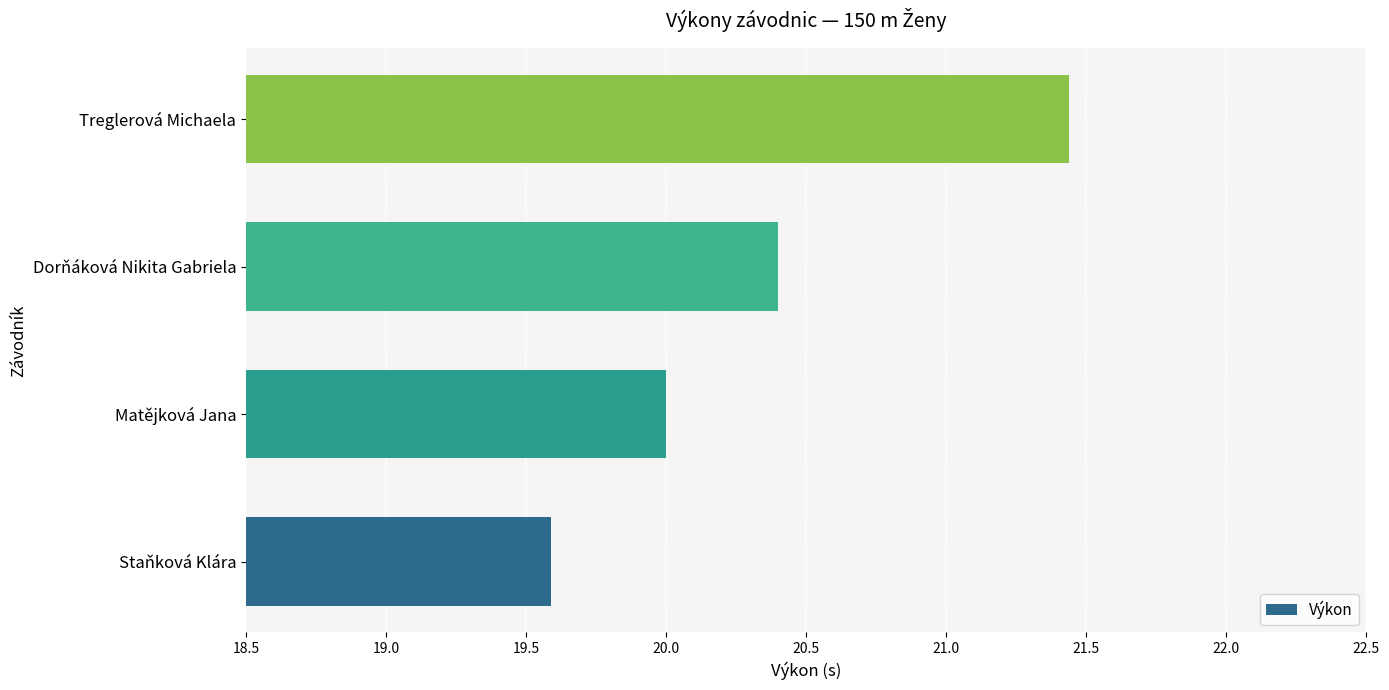

What is the sum of all values?

81.4